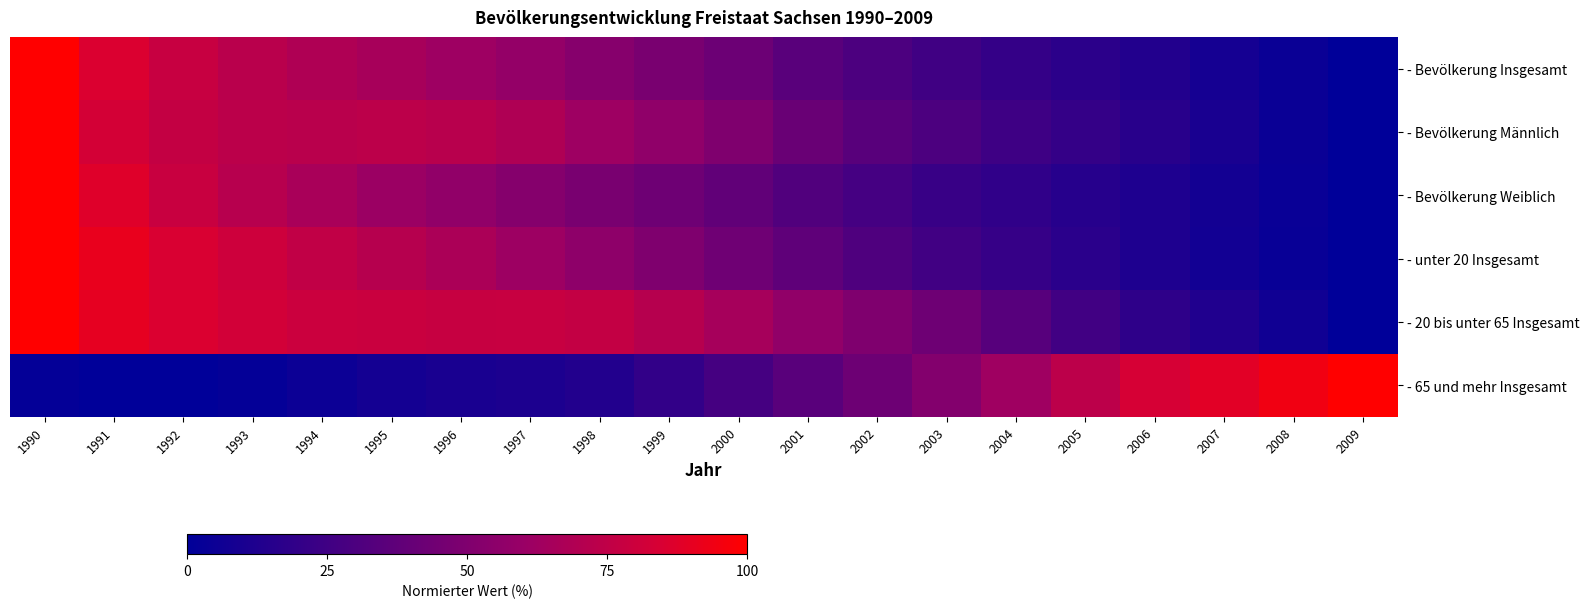

Reading left to right, transcribe all the data shown in this chart.

- Bevölkerung Insgesamt: 1990=100.0	1991=85.9	1992=77.8	1993=72.3	1994=68.4	1995=65.5	1996=62.1	1997=58.2	1998=52.8	1999=47.9	2000=42.3	2001=35.5	2002=29.7	2003=25.1	2004=21.0	2005=17.3	2006=13.3	2007=8.5	2008=4.0	2009=0.0
- Bevölkerung Männlich: 1990=100.0	1991=83.2	1992=76.8	1993=73.3	1994=72.5	1995=73.6	1996=72.1	1997=68.7	1998=62.0	1999=56.6	2000=49.9	2001=41.4	2002=34.7	2003=30.1	2004=24.9	2005=20.8	2006=16.3	2007=10.1	2008=4.6	2009=0.0
- Bevölkerung Weiblich: 1990=100.0	1991=87.3	1992=78.3	1993=71.8	1994=66.3	1995=61.2	1996=56.8	1997=52.7	1998=47.9	1999=43.3	2000=38.2	2001=32.3	2002=27.1	2003=22.5	2004=19.0	2005=15.4	2006=11.8	2007=7.6	2008=3.6	2009=0.0
- unter 20 Insgesamt: 1990=100.0	1991=91.2	1992=84.8	1993=80.1	1994=75.7	1995=71.4	1996=67.2	1997=61.7	1998=55.7	1999=49.8	2000=43.6	2001=37.3	2002=31.2	2003=26.0	2004=21.2	2005=16.5	2006=11.8	2007=7.2	2008=3.2	2009=0.0
- 20 bis unter 65 Insgesamt: 1990=100.0	1991=90.2	1992=85.9	1993=82.1	1994=79.6	1995=78.7	1996=77.6	1997=77.9	1998=76.2	1999=71.5	2000=65.0	2001=56.7	2002=49.9	2003=43.0	2004=34.1	2005=26.1	2006=18.2	2007=13.0	2008=6.4	2009=0.0
- 65 und mehr Insgesamt: 1990=1.6	1991=0.2	1992=0.0	1993=1.9	1994=4.9	1995=8.0	1996=9.9	1997=11.5	1998=13.3	1999=19.8	2000=27.5	2001=35.2	2002=42.6	2003=51.3	2004=62.5	2005=73.5	2006=83.7	2007=88.5	2008=94.5	2009=100.0